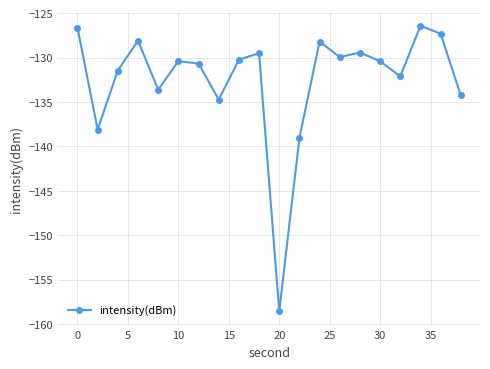

True or false: there are more than 1 points higher than both neighbors.

True